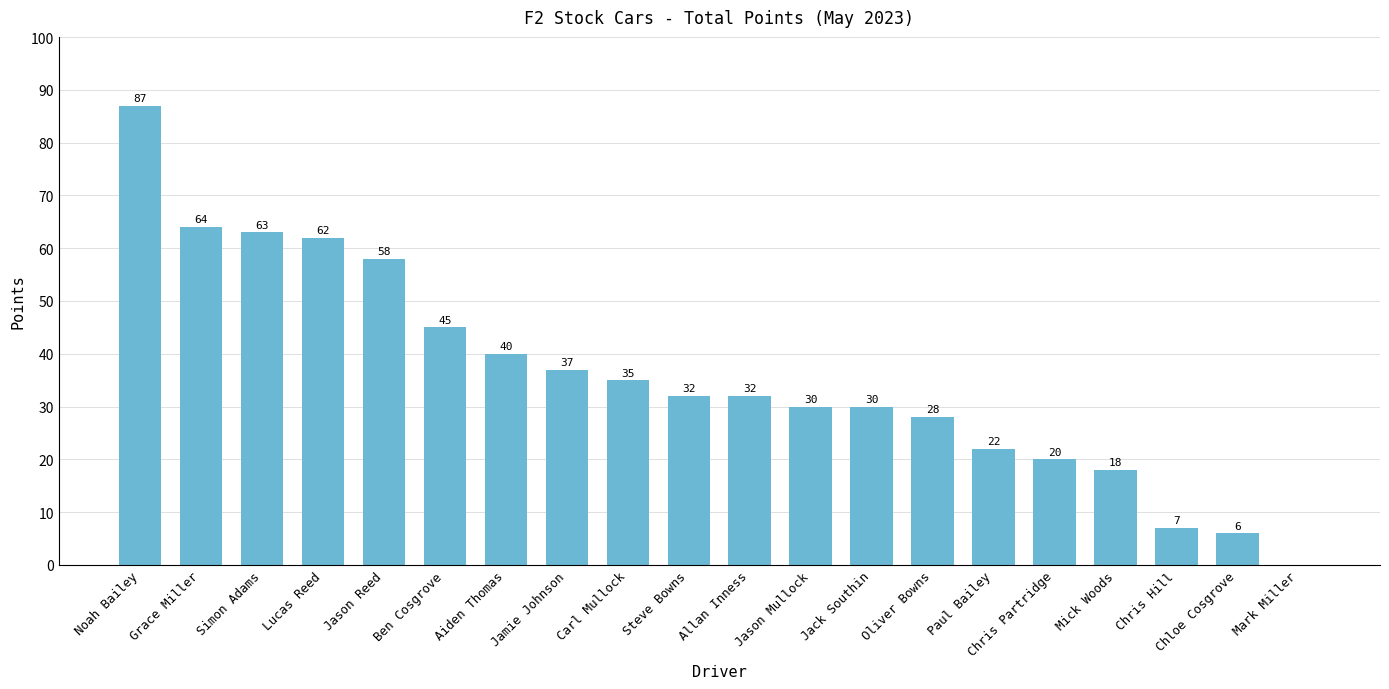

What is the difference between the values at Chris Hill and Jamie Johnson?

30